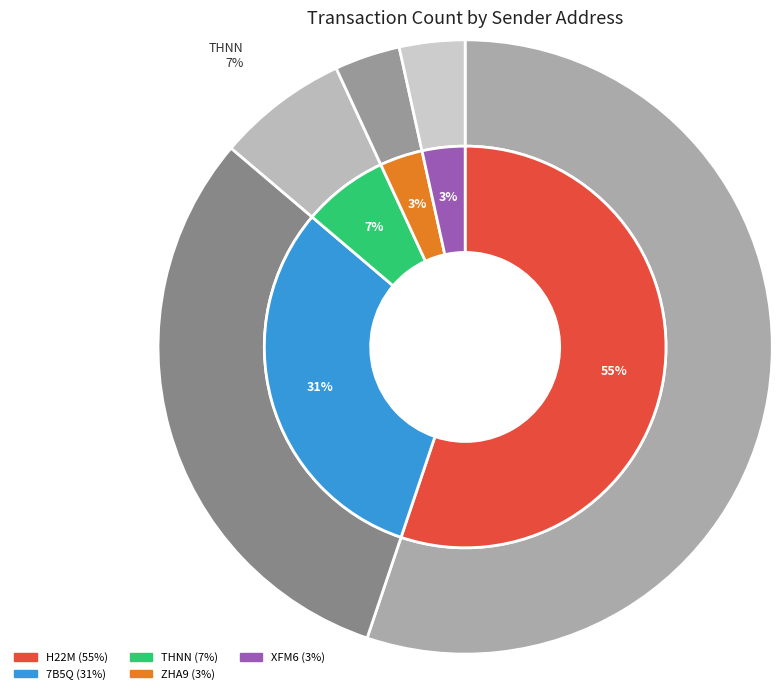

Does S-H22M-GQCY-MM5D-G3W8X represent more than half of the total?

Yes